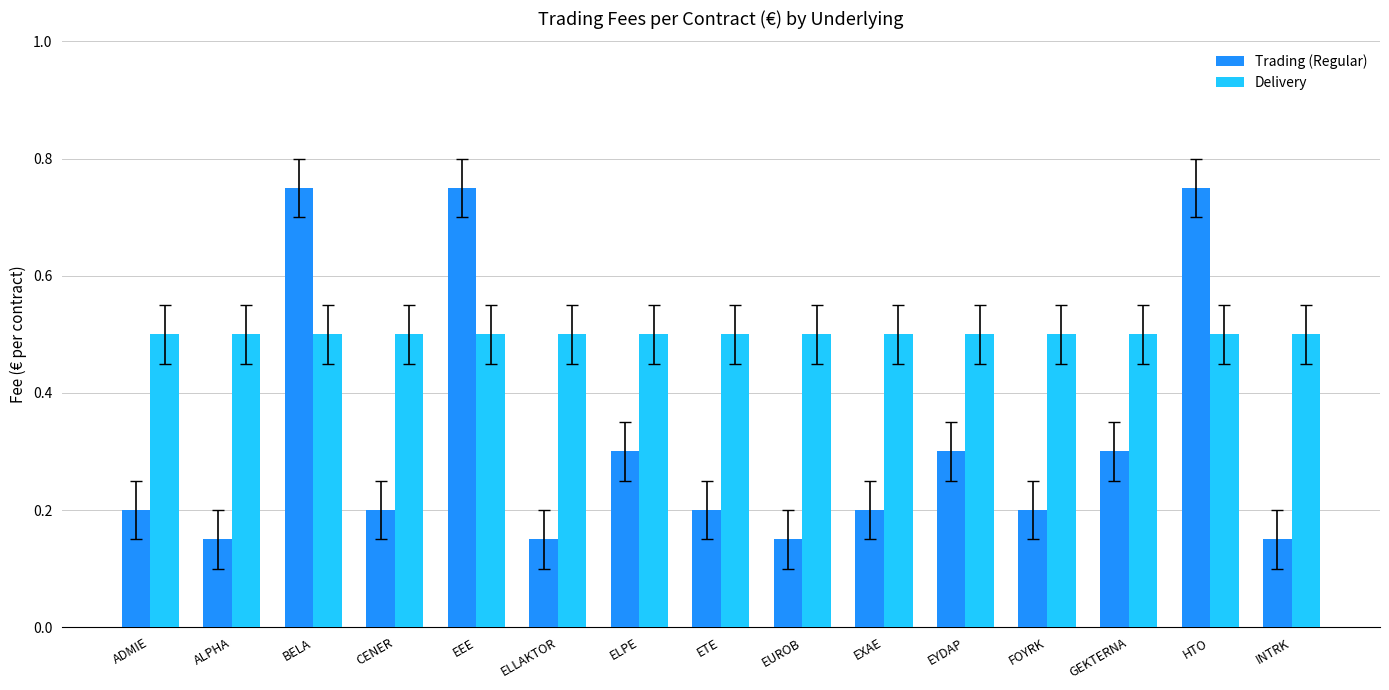

Which series has the largest total across all categories?

Delivery